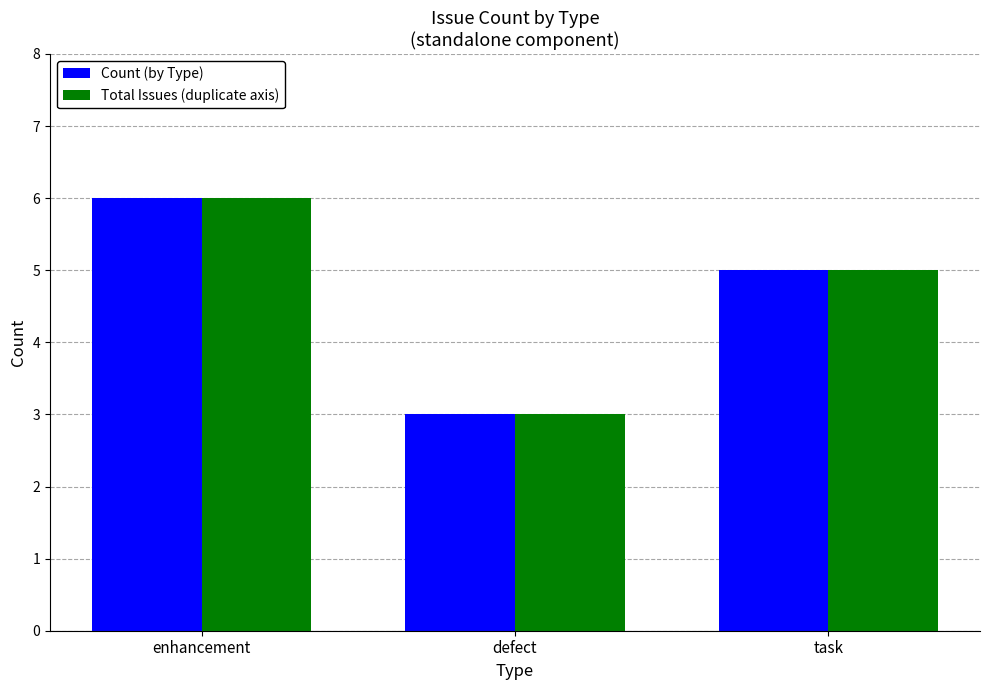

What is the total value across all series at enhancement?

12